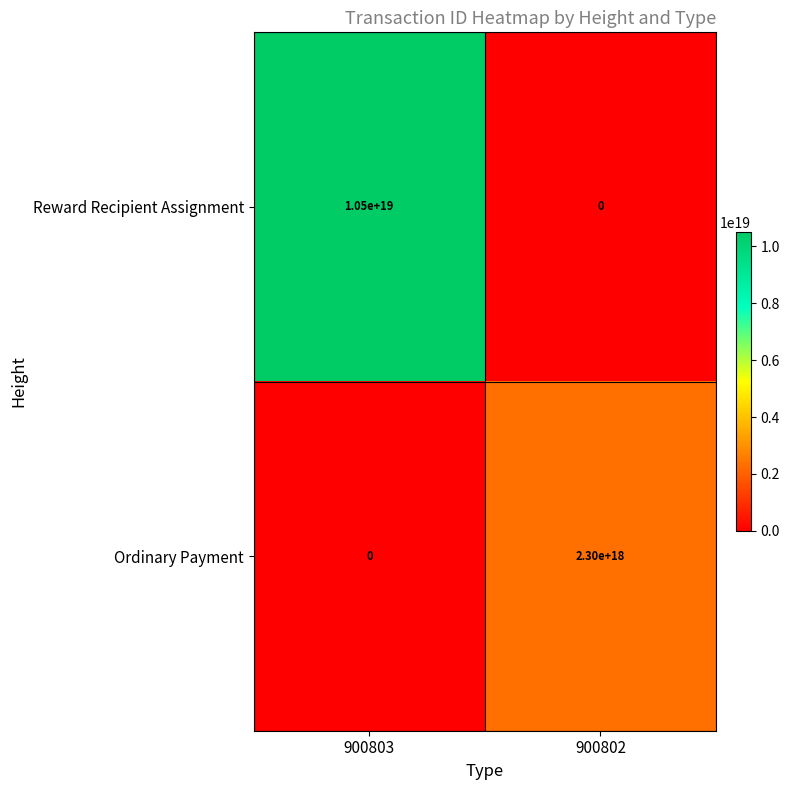

Rank the series at 900803 from lowest to highest value.

Ordinary Payment, Reward Recipient Assignment